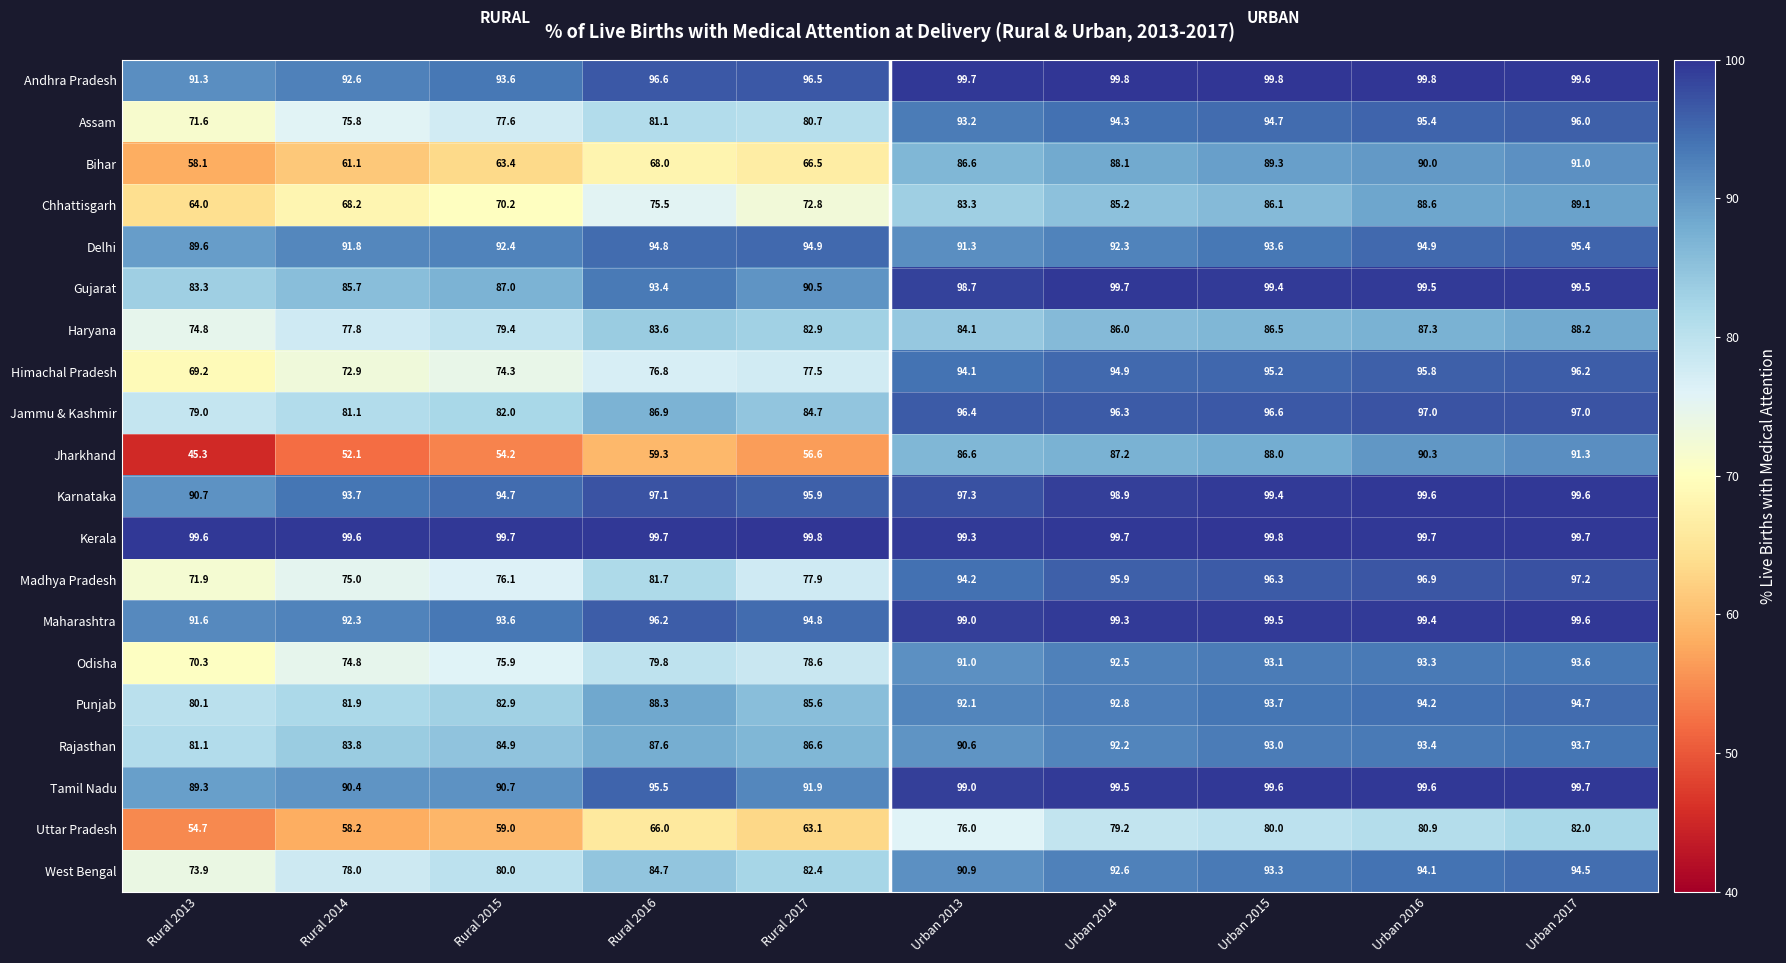

Rank the categories by Chhattisgarh value from lowest to highest.

Rural 2013, Rural 2014, Rural 2015, Rural 2017, Rural 2016, Urban 2013, Urban 2014, Urban 2015, Urban 2016, Urban 2017